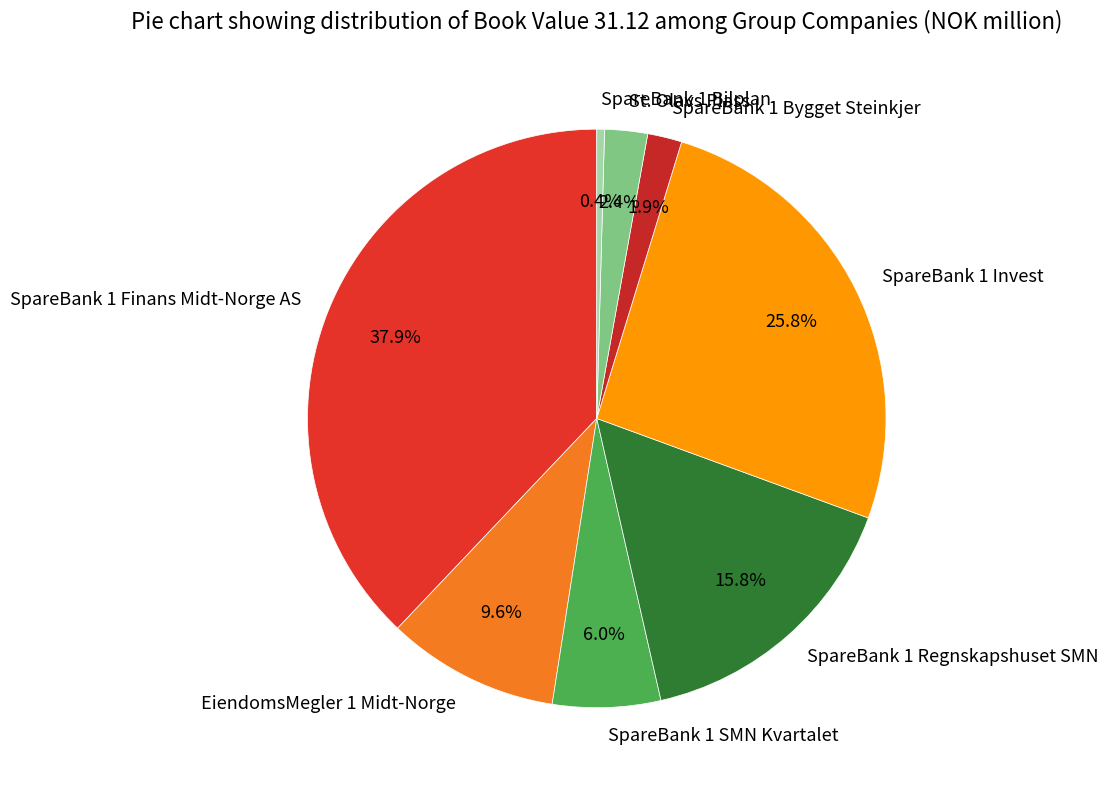

To the nearest percent, what is the combined percentage of SpareBank 1 Regnskapshuset SMN and EiendomsMegler 1 Midt-Norge?

25%